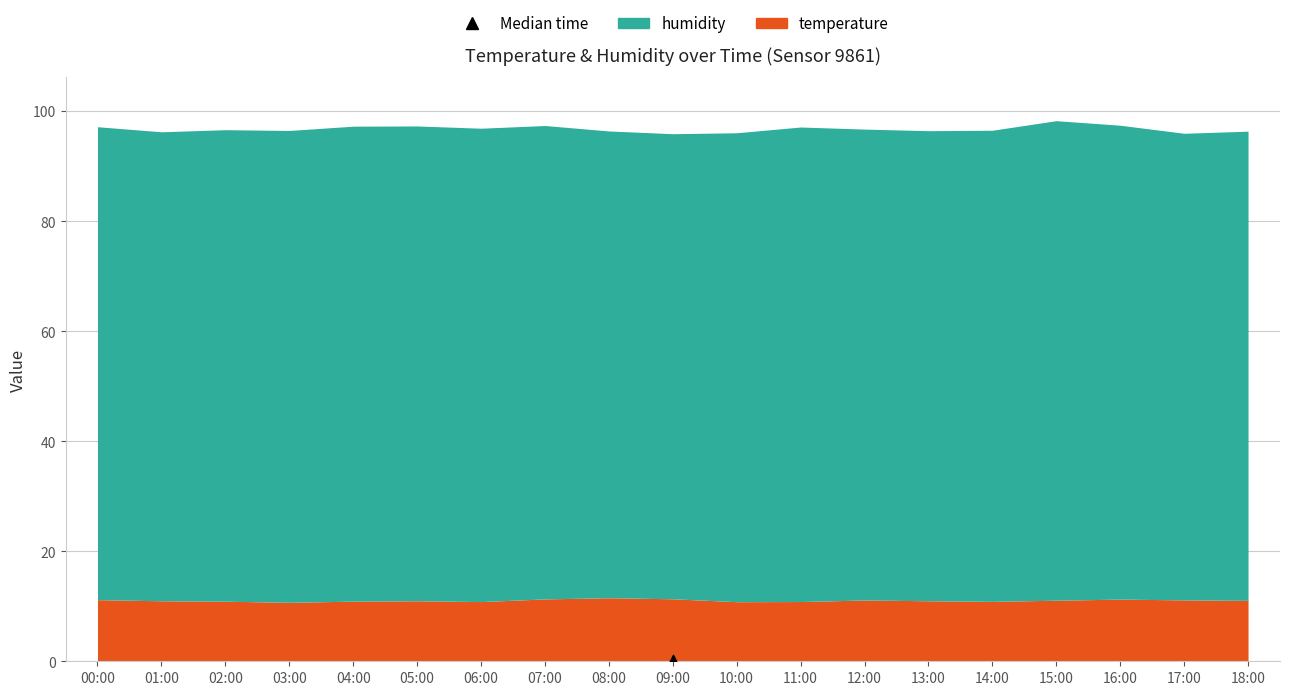

What are all the series names shown in the legend?

temperature, humidity